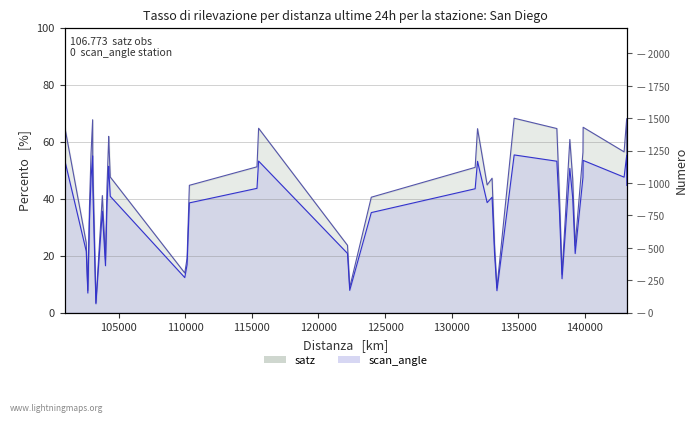

What is the value of the scan_angle point at the 17th from the left?

38.5